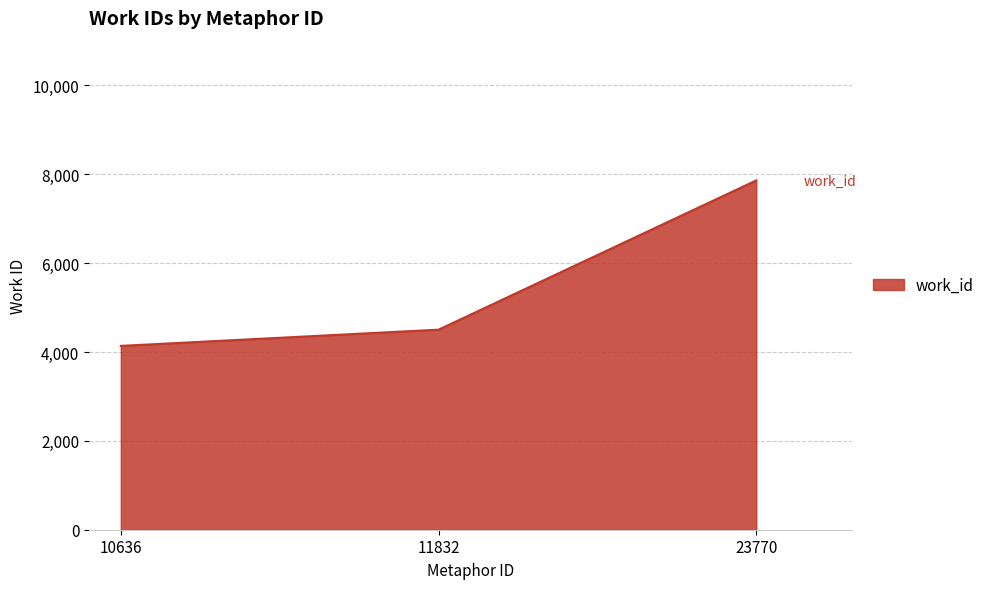

What is the sum of the values at 10636 and 23770?

12001